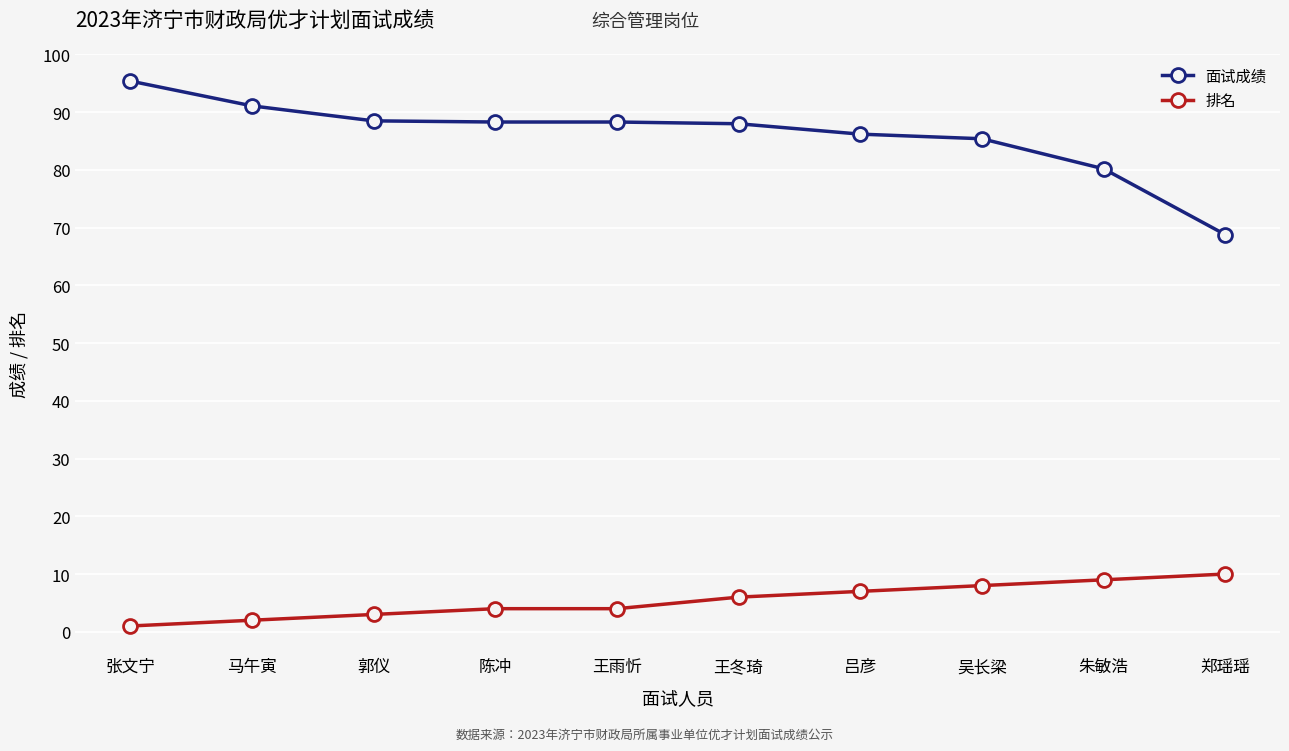

True or false: 排名 and 面试成绩 cross at least once.

False